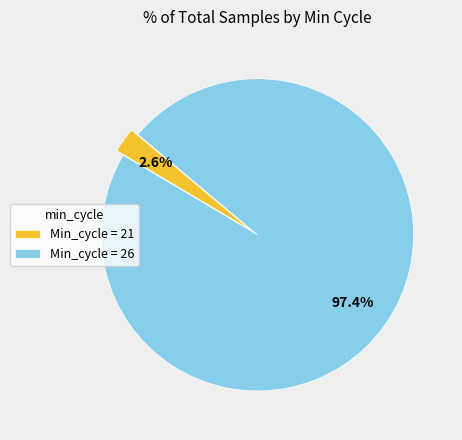

What is the smallest slice in the pie chart?

Min_cycle = 21